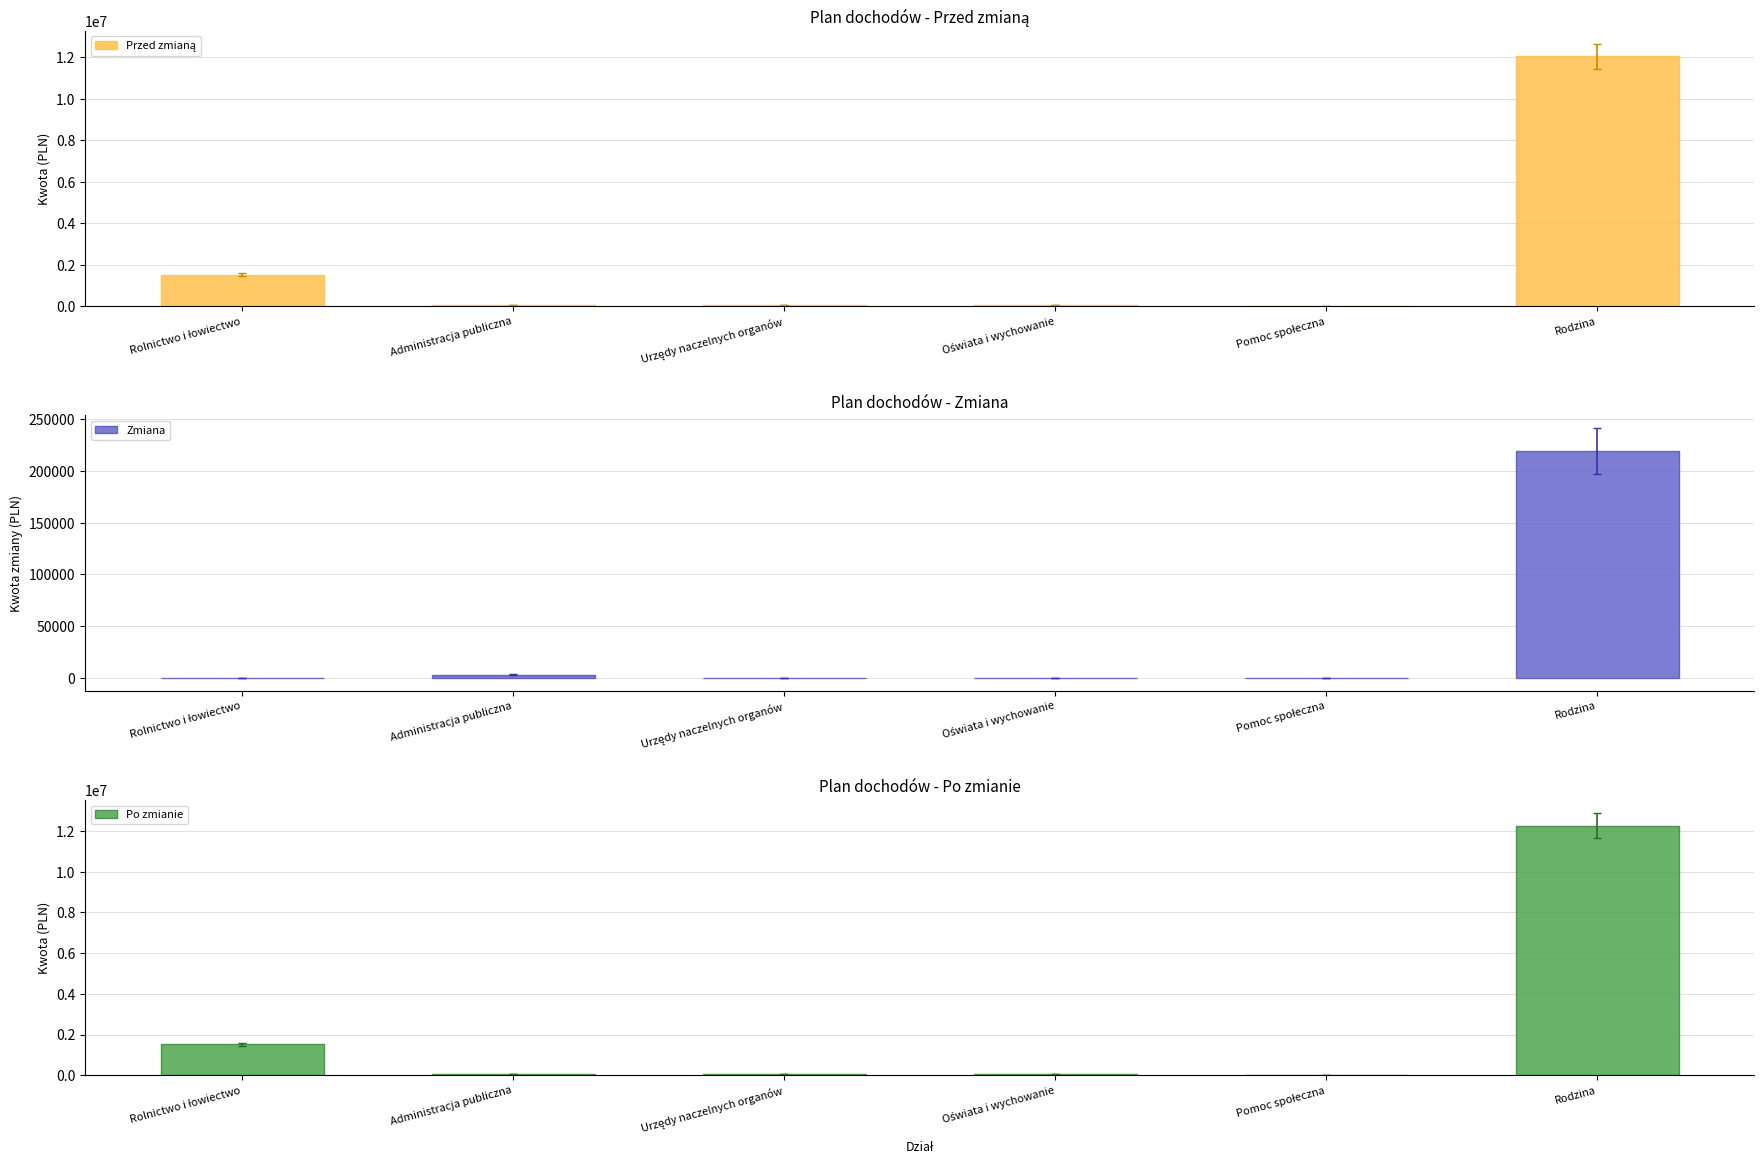

What is the difference between the second highest and second lowest values in the Po zmianie series?

1479474.8